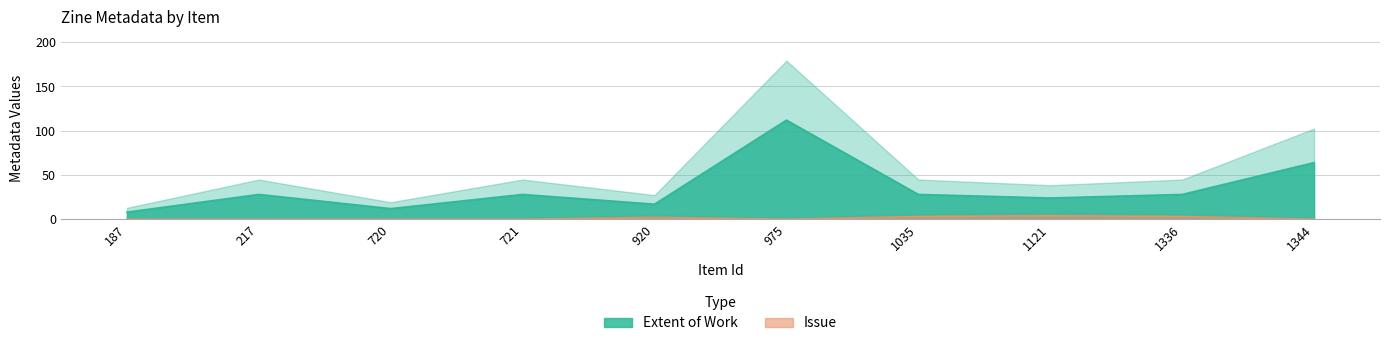

Reading left to right, list all the values displayed in this chart.

Extent of Work: 187=8	217=28	720=12	721=28	920=17	975=112	1035=28	1121=24	1336=28	1344=64
Issue: 187=0	217=0	720=0	721=0	920=2	975=0	1035=3	1121=4	1336=3	1344=0